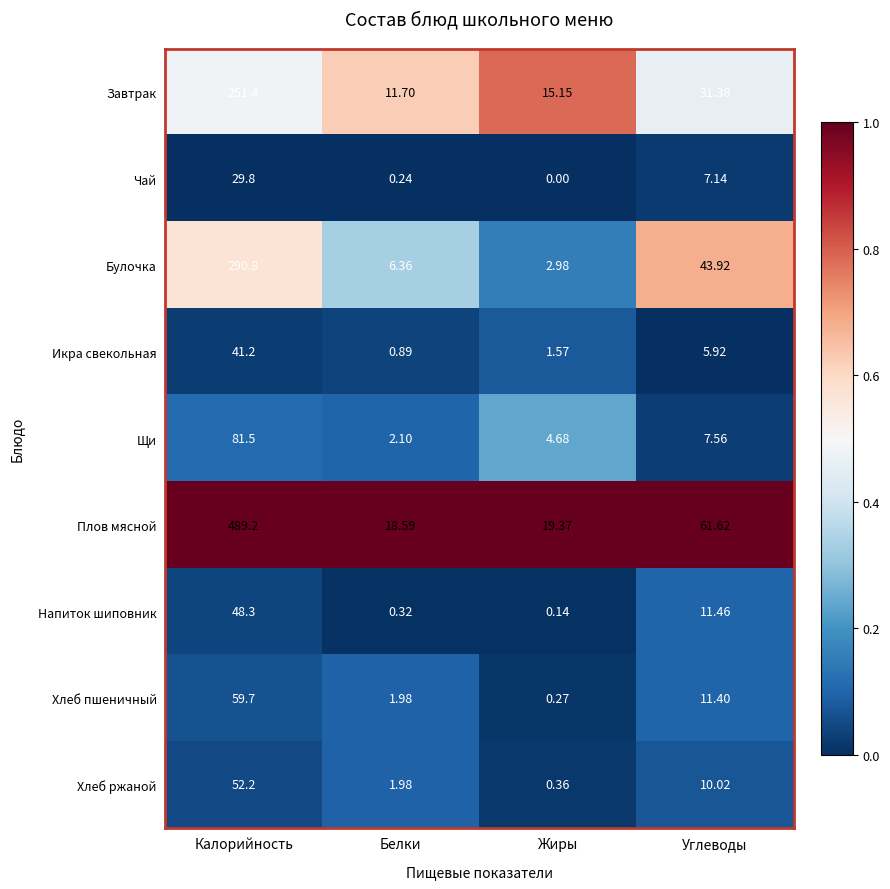

Which series has the largest total across all categories?

Плов мясной